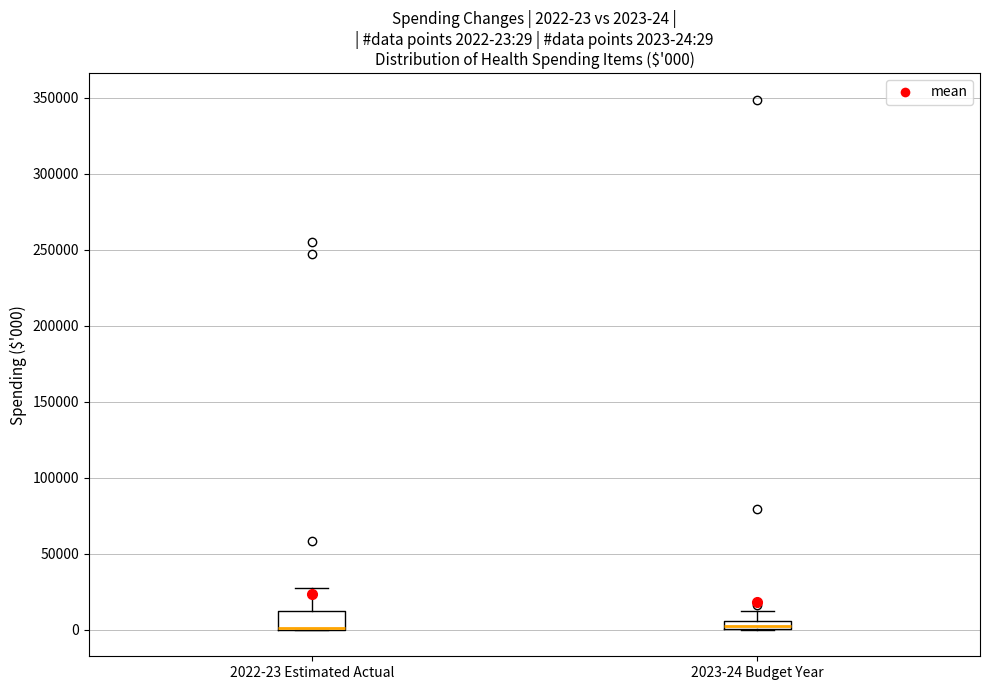

Which box is the tallest, from its lower edge to its upper edge?

2022-23 Estimated Actual